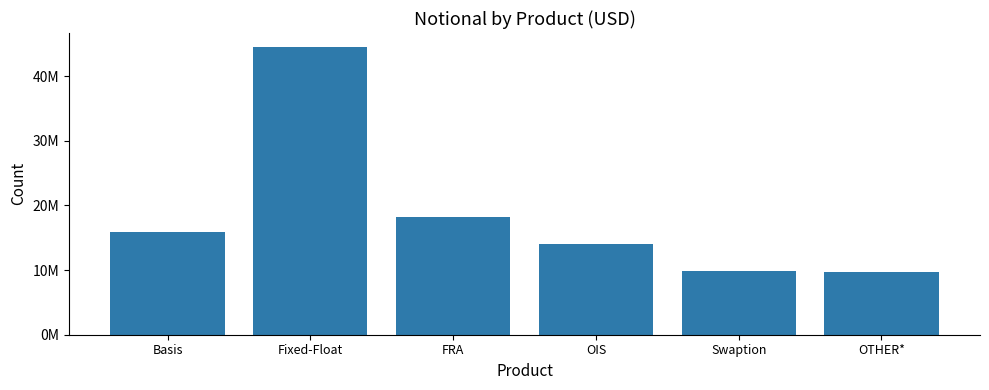

Does the chart contain any negative values?

No